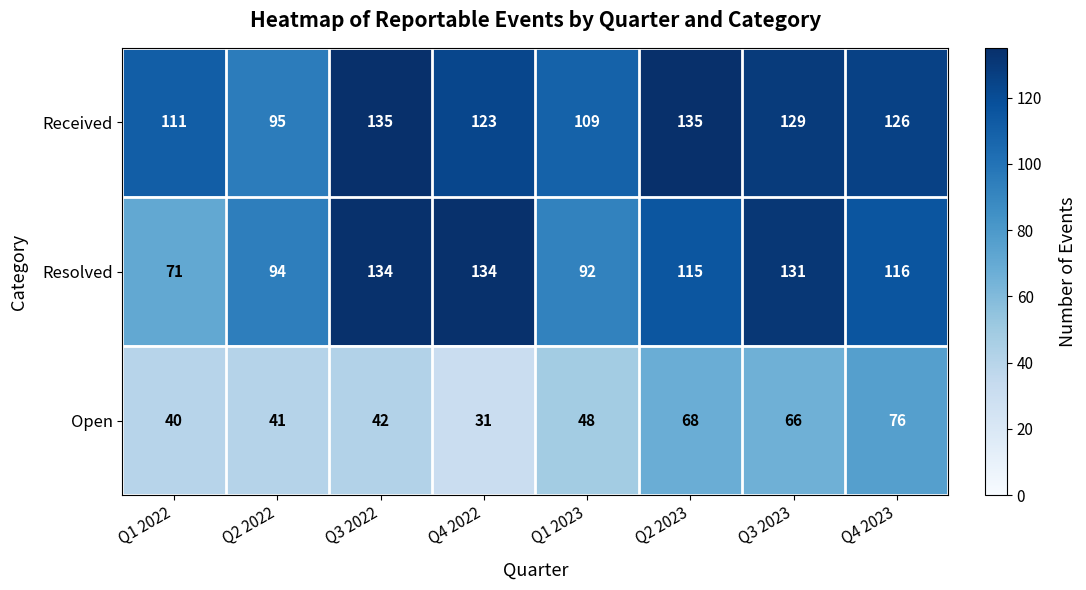

Rank the series by their maximum value, from highest to lowest.

Received, Resolved, Open